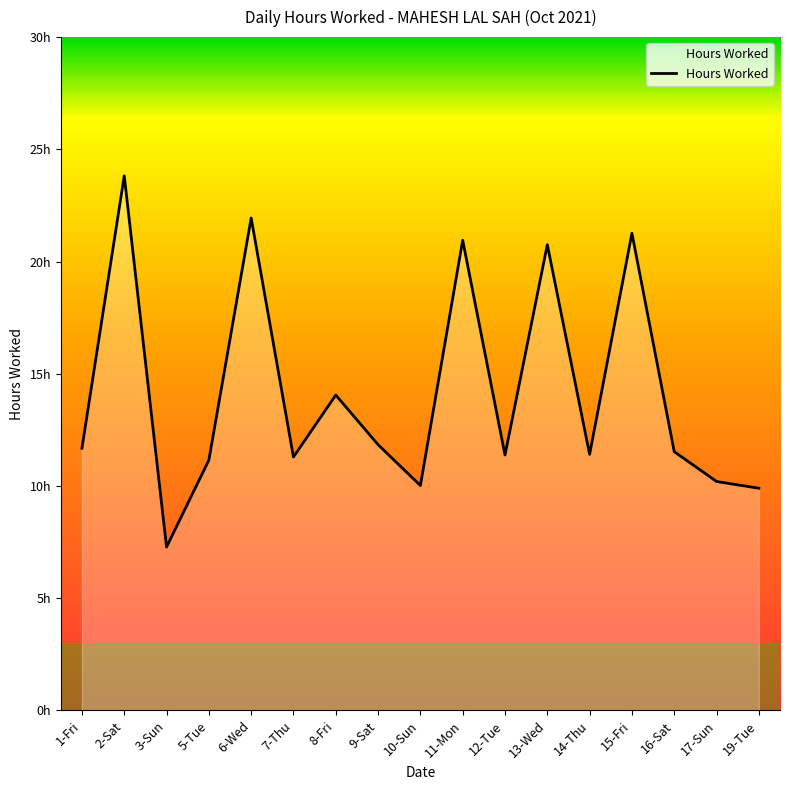

Does the chart have visible grid lines?

No